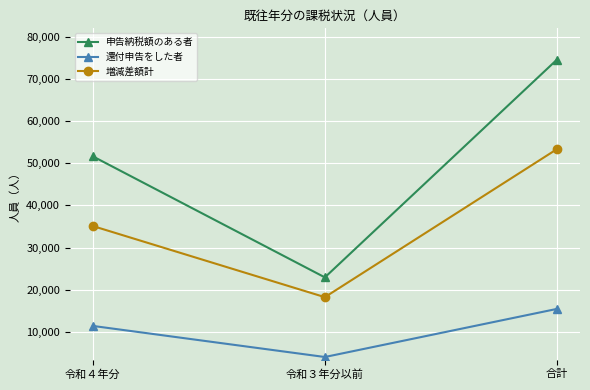

At which label is 申告納税額のある者 closest to 48741?

令和４年分